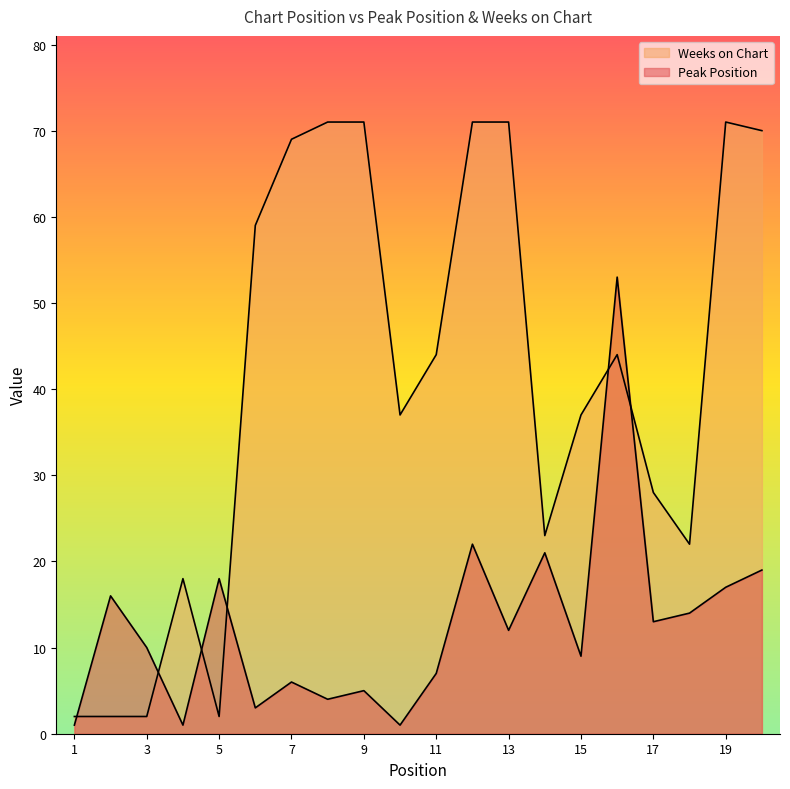

Where does the Peak Position series first go above 12?

2